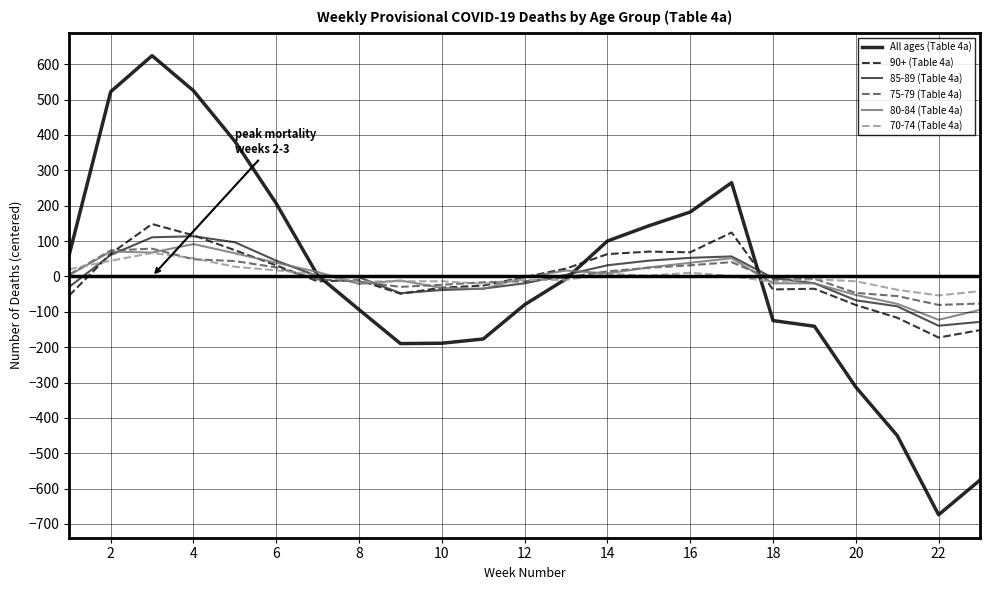

True or false: 80-84 (Table 4a) has more than 0 points higher than both neighbors.

True